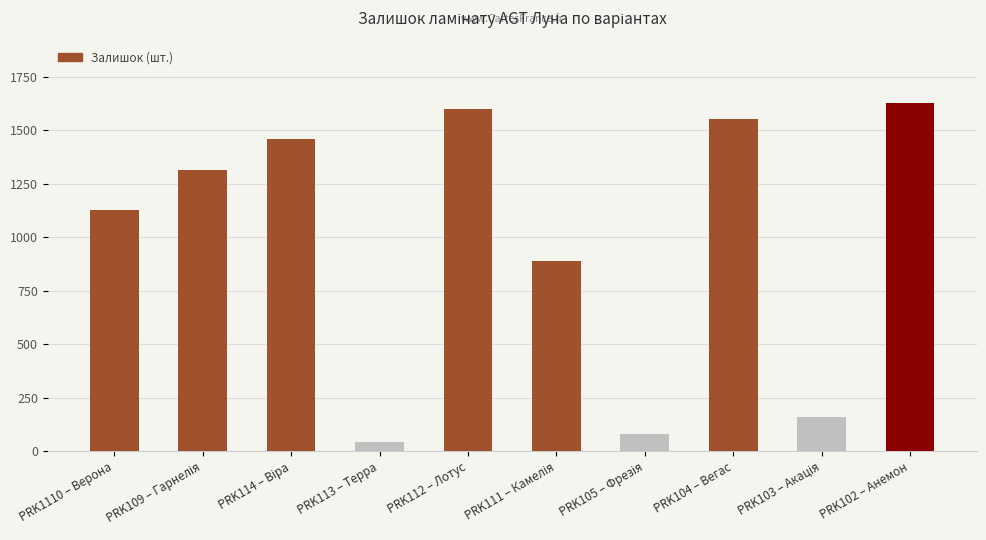

How many series are shown in this chart?

1